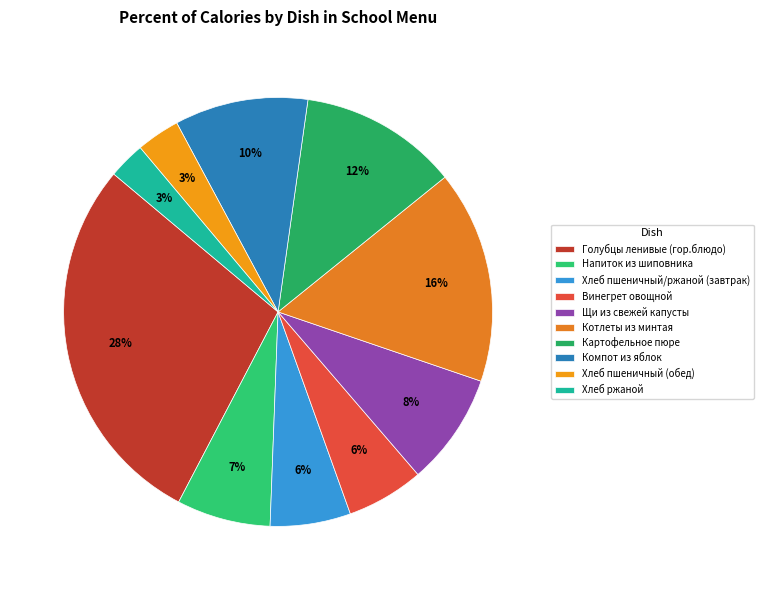

Rank the categories by value from lowest to highest.

Хлеб ржаной, Хлеб пшеничный (обед), Винегрет овощной, Хлеб пшеничный/ржаной (завтрак), Напиток из шиповника, Щи из свежей капусты, Компот из яблок, Картофельное пюре, Котлеты из минтая, Голубцы ленивые (гор.блюдо)